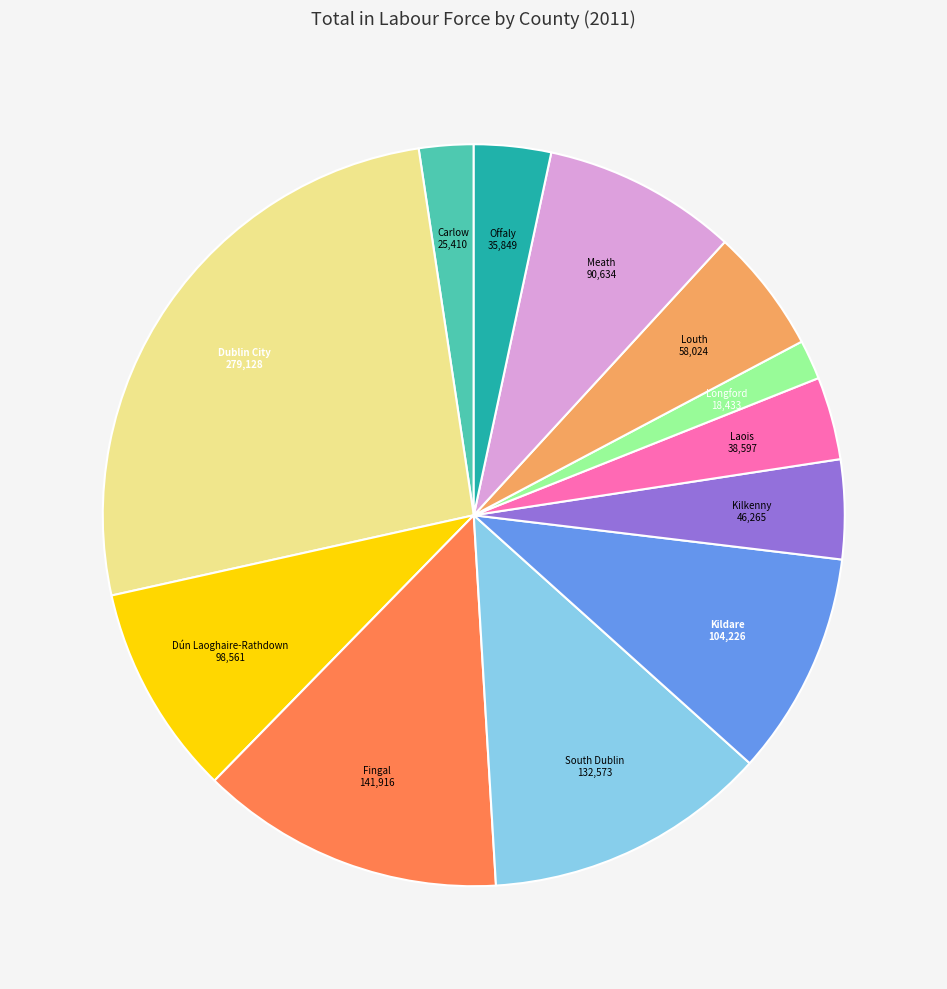

Combined, do Kildare and Offaly account for over 50%?

No